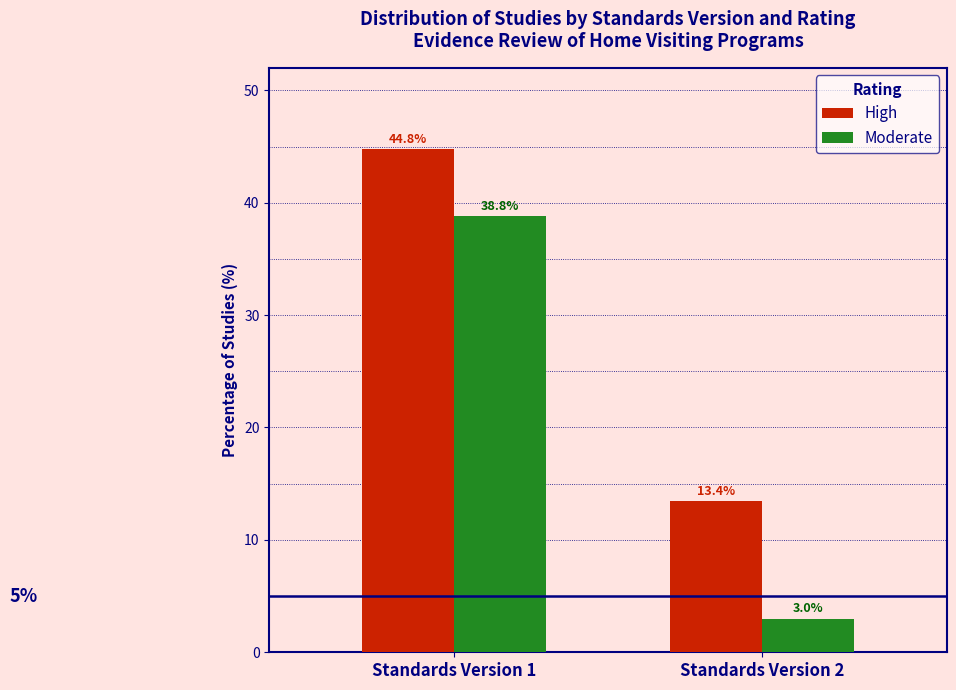

Reading right to left, extract all data points from this chart.

High: Standards Version 2=13.4	Standards Version 1=44.8
Moderate: Standards Version 2=3.0	Standards Version 1=38.8